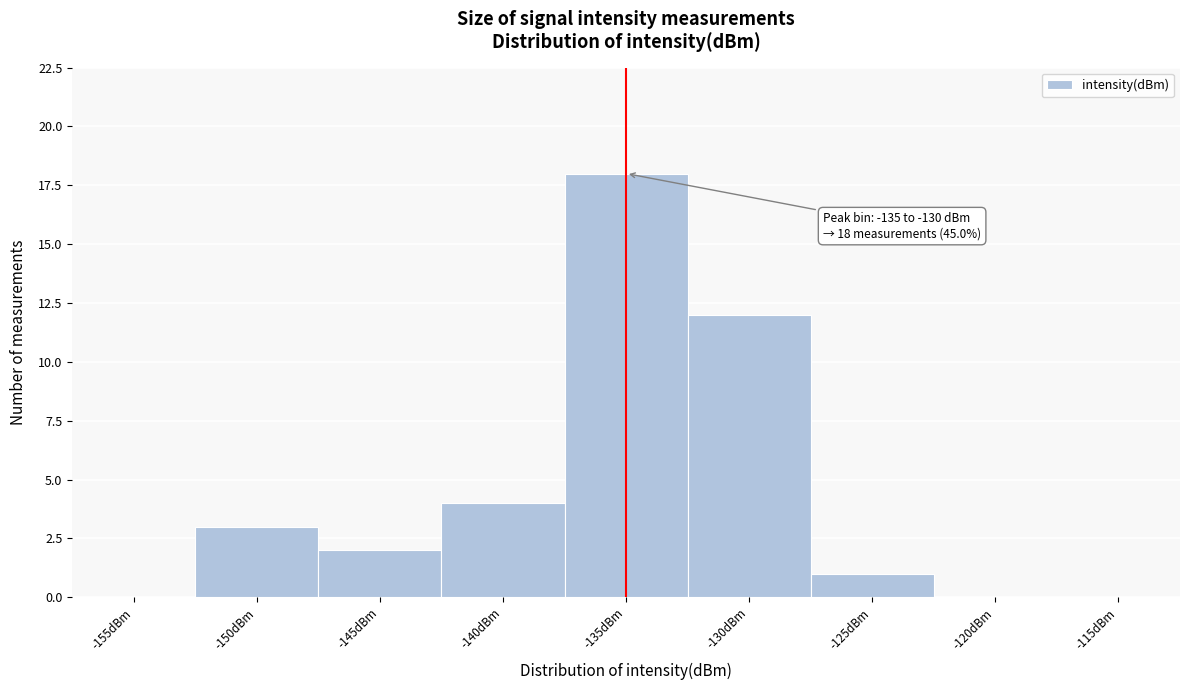

Reading right to left, list all the values displayed in this chart.

-115dBm=0	-120dBm=0	-125dBm=1	-130dBm=12	-135dBm=18	-140dBm=4	-145dBm=2	-150dBm=3	-155dBm=0